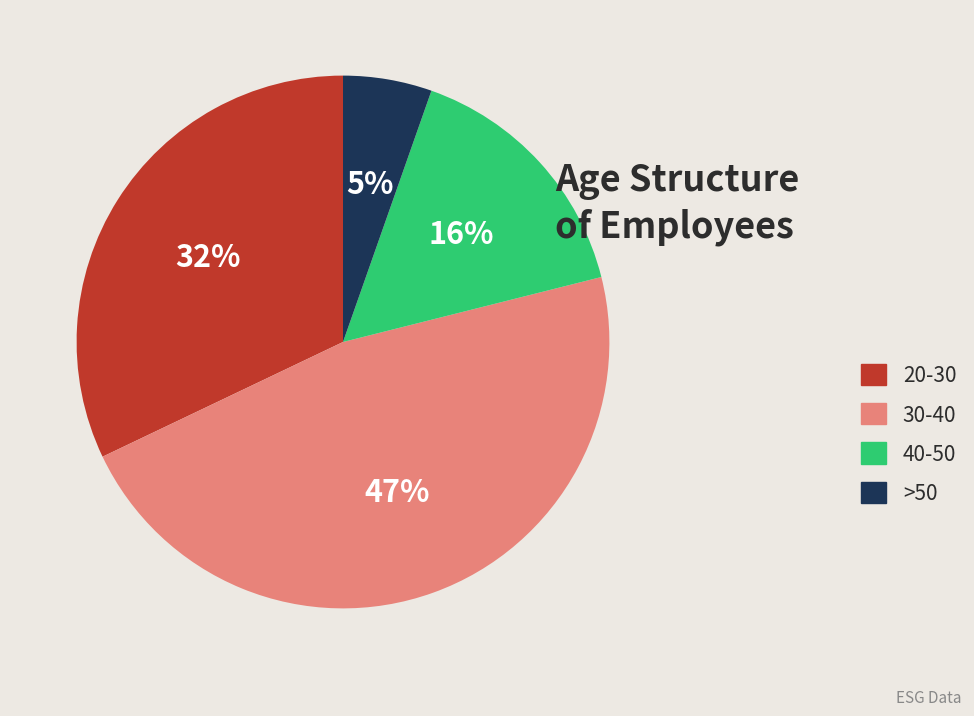

Count the number of slices in the pie.

4